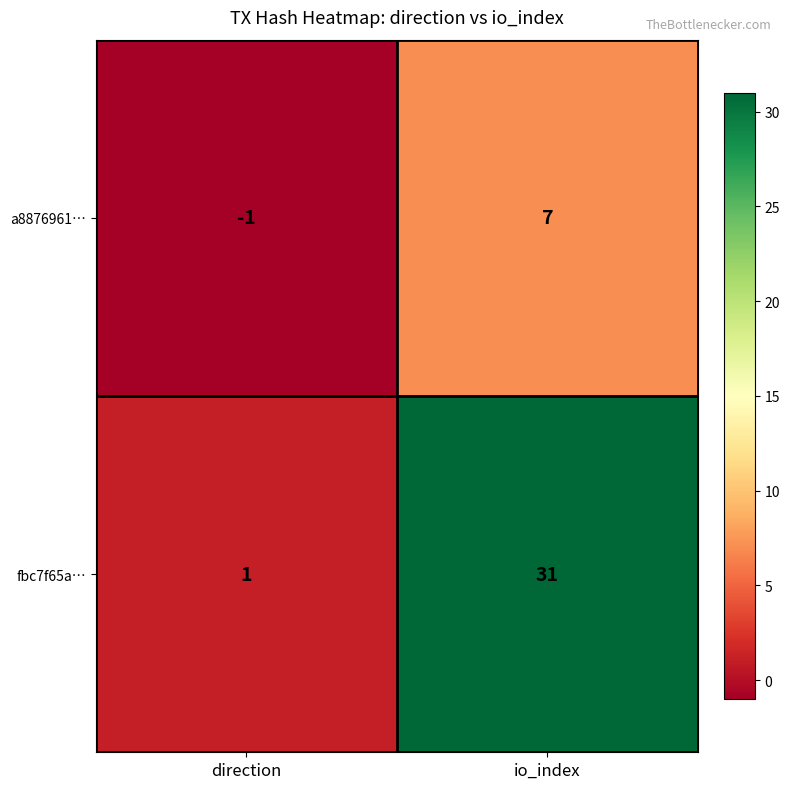

Rank the series at direction from lowest to highest value.

a8876961…, fbc7f65a…